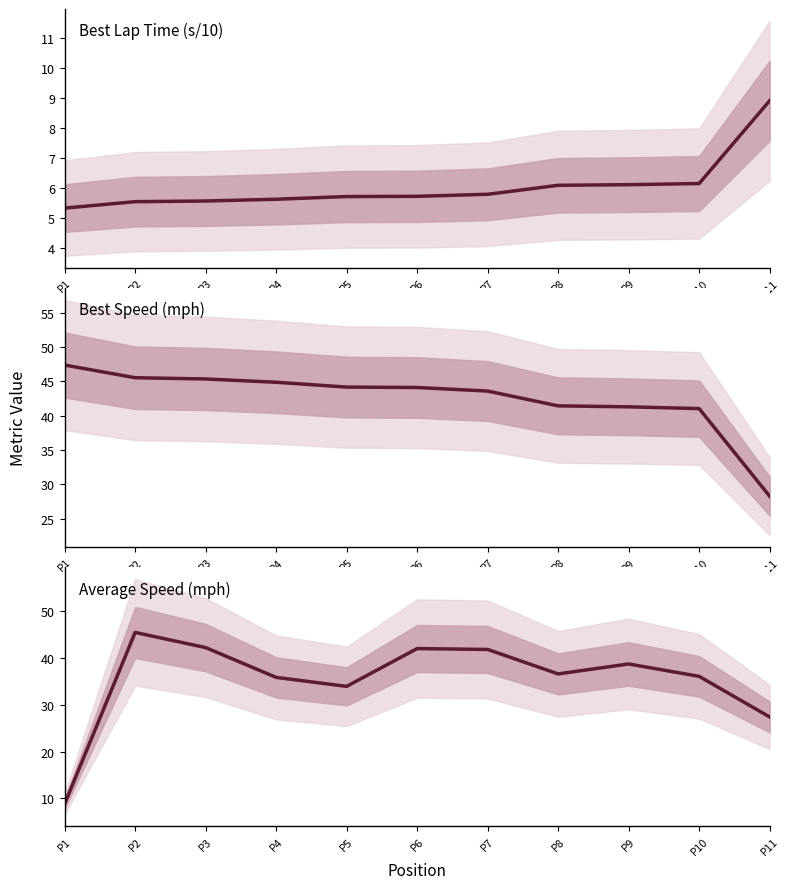

Where does the Average Speed (mph) series first go above 36?

P2